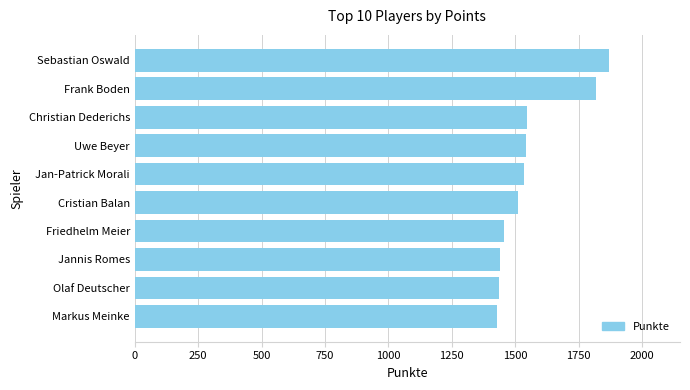

The value at Cristian Balan is 2322. True or false?

False